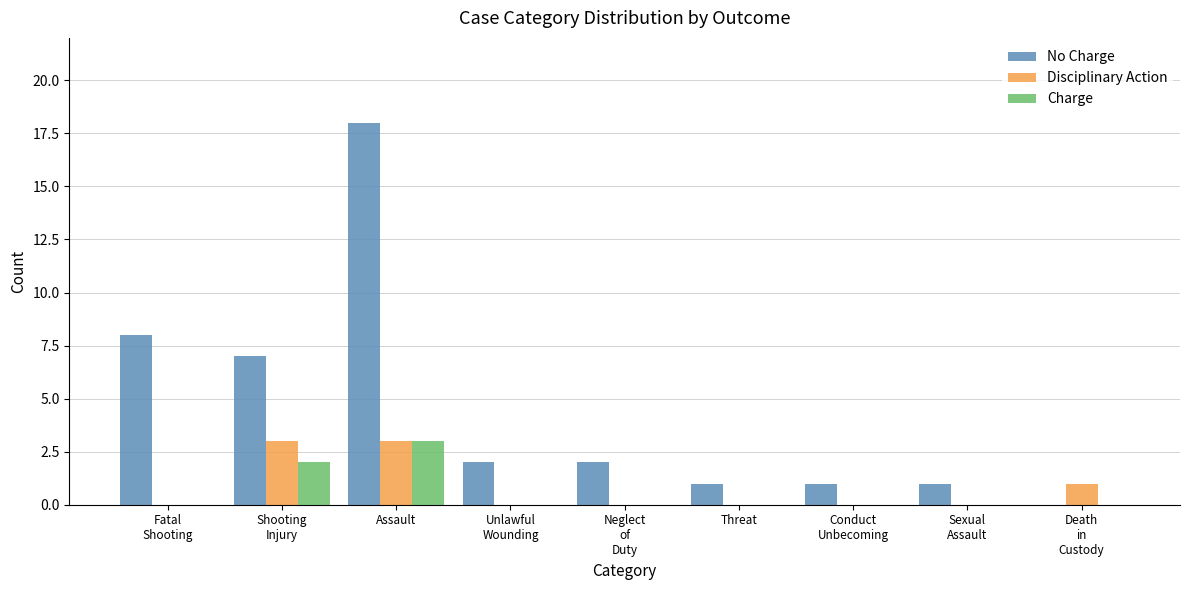

Reading left to right, list all the values displayed in this chart.

No Charge: Fatal
Shooting=8	Shooting
Injury=7	Assault=18	Unlawful
Wounding=2	Neglect
of
Duty=2	Threat=1	Conduct
Unbecoming=1	Sexual
Assault=1	Death
in
Custody=0
Disciplinary Action: Fatal
Shooting=0	Shooting
Injury=3	Assault=3	Unlawful
Wounding=0	Neglect
of
Duty=0	Threat=0	Conduct
Unbecoming=0	Sexual
Assault=0	Death
in
Custody=1
Charge: Fatal
Shooting=0	Shooting
Injury=2	Assault=3	Unlawful
Wounding=0	Neglect
of
Duty=0	Threat=0	Conduct
Unbecoming=0	Sexual
Assault=0	Death
in
Custody=0